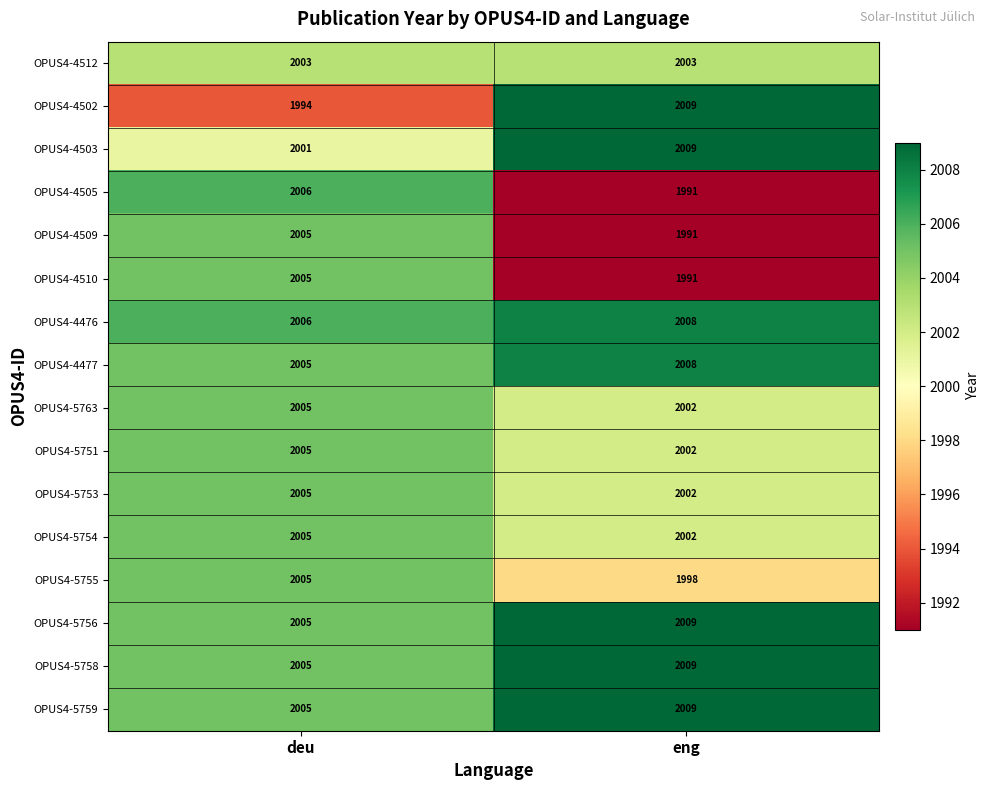

What is the greatest value displayed?

2009